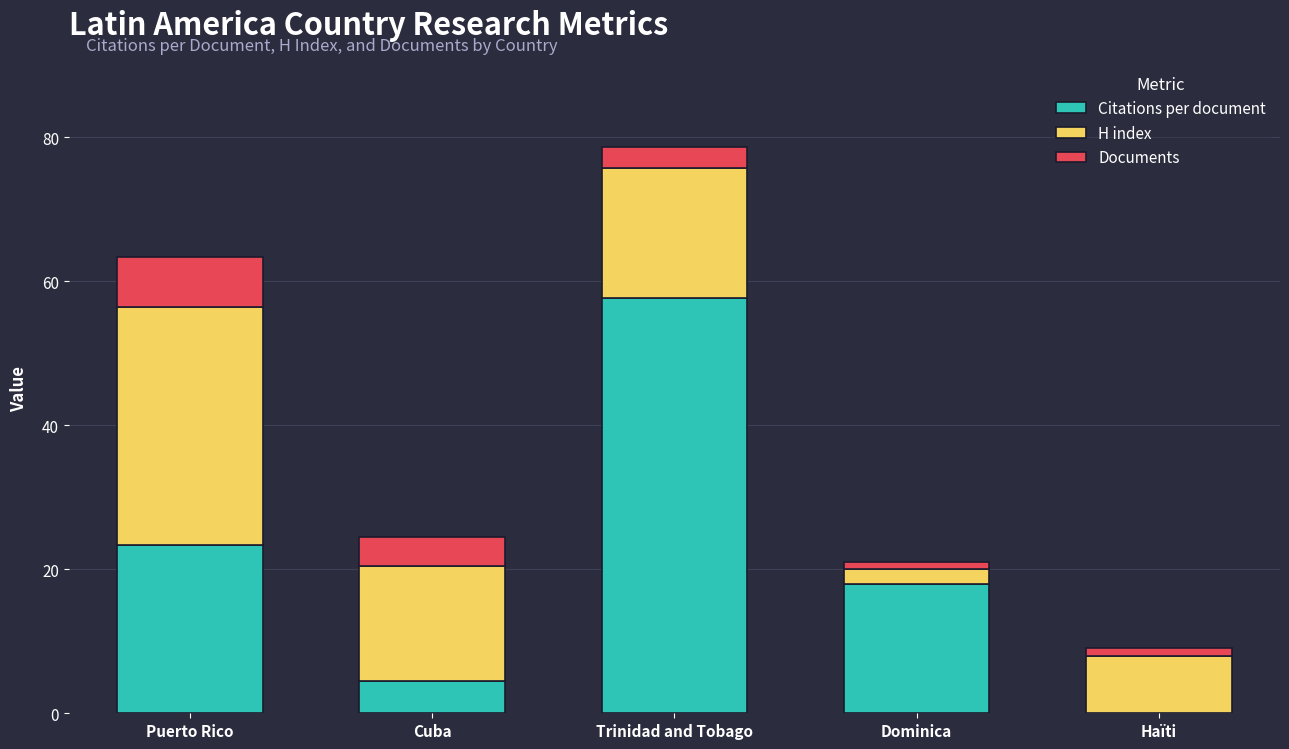

Are the bars grouped side by side (vs. stacked)?

No